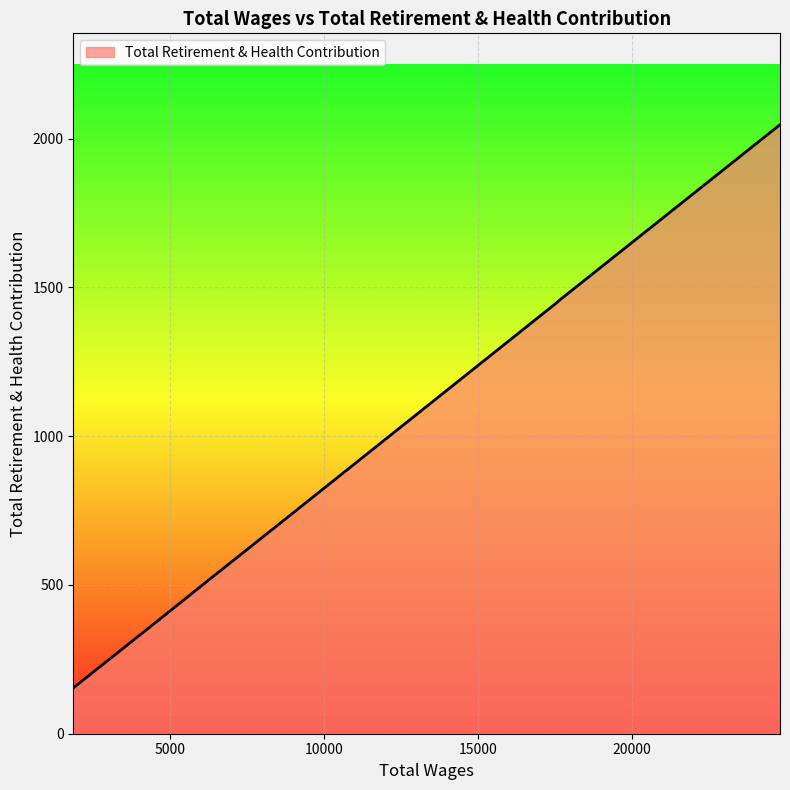

How many values are below 728?

3